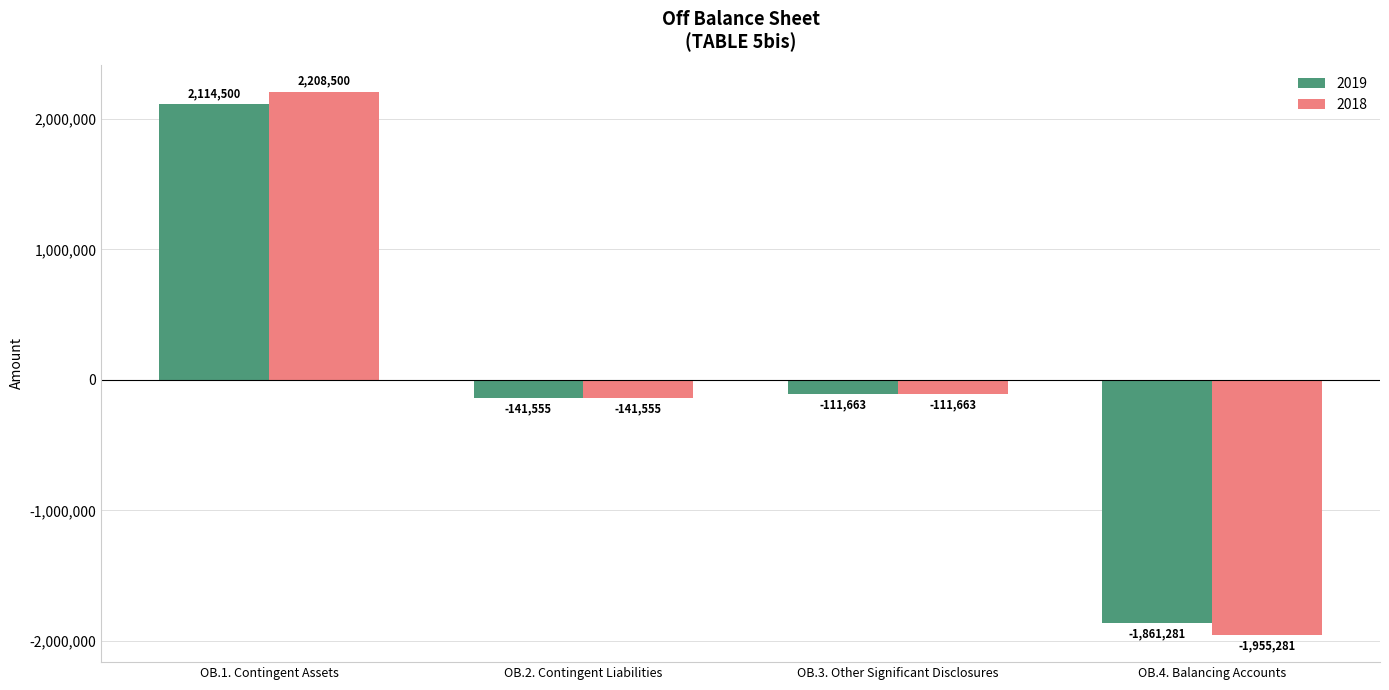

Which label corresponds to the largest value in the chart?

OB.1. Contingent Assets